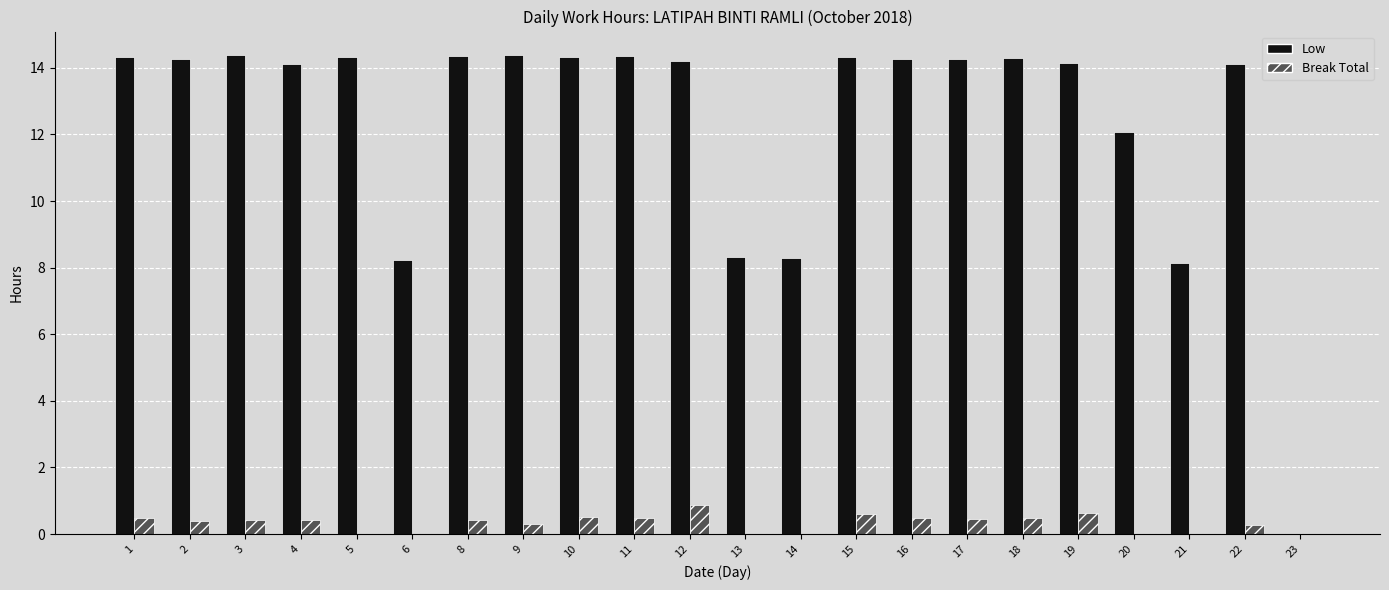

What is the total value across all series at 5?

14.3